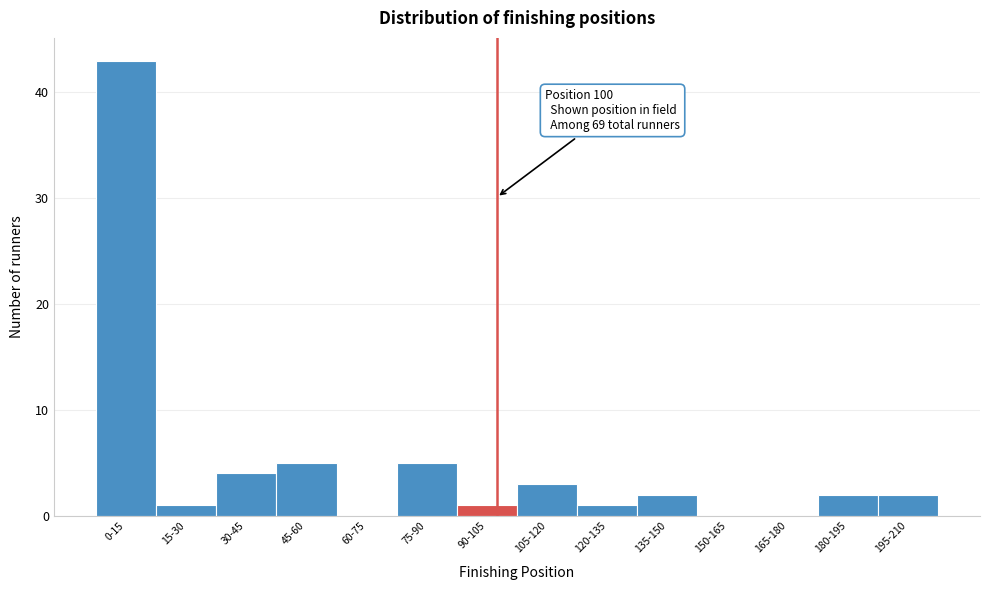

Reading right to left, what are all the values shown in this chart?

195-210=2	180-195=2	165-180=0	150-165=0	135-150=2	120-135=1	105-120=3	90-105=1	75-90=5	60-75=0	45-60=5	30-45=4	15-30=1	0-15=43